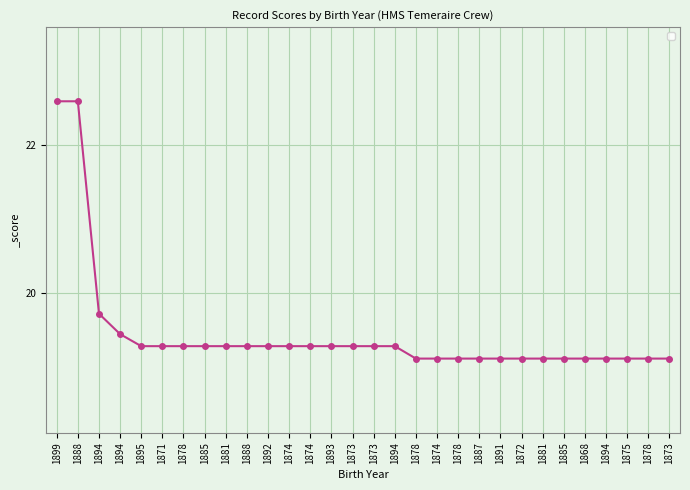

Is it true that the value at 1873 is 27.2?

False